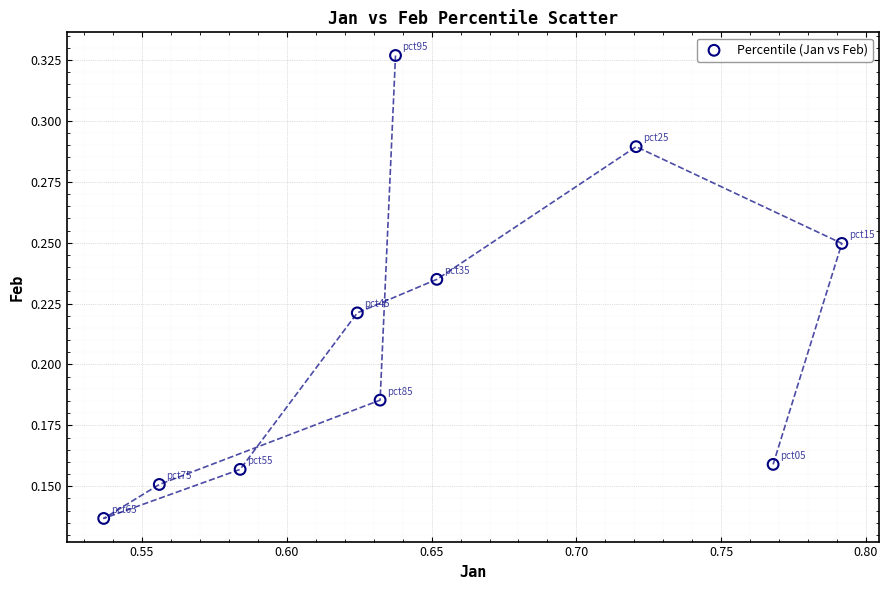

What is the average X value?

0.7